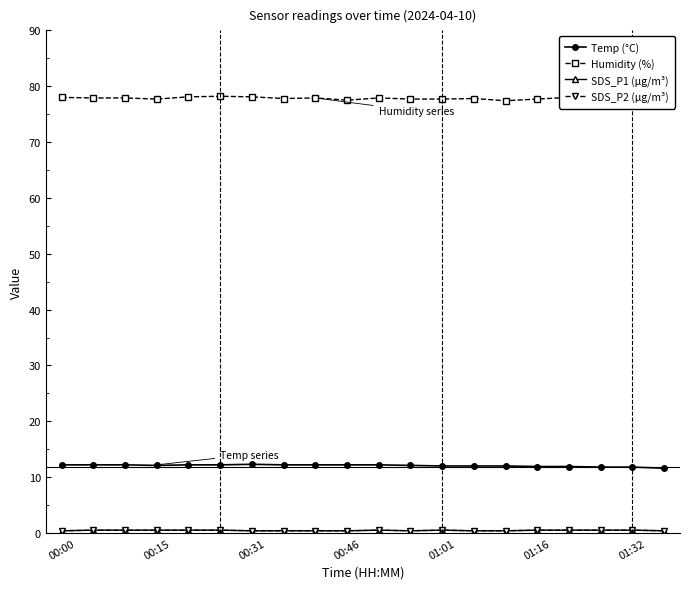

How many series are shown in this chart?

4